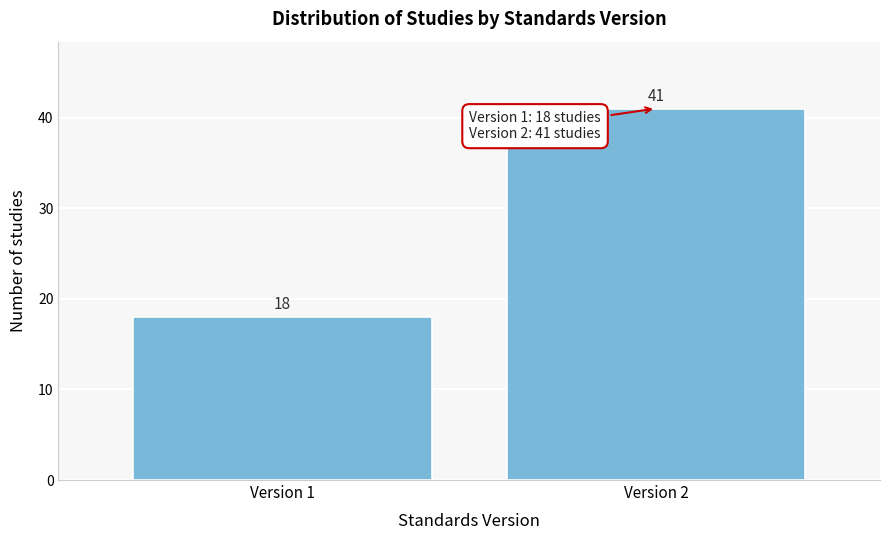

Reading left to right, list all the values displayed in this chart.

Version 1=18	Version 2=41